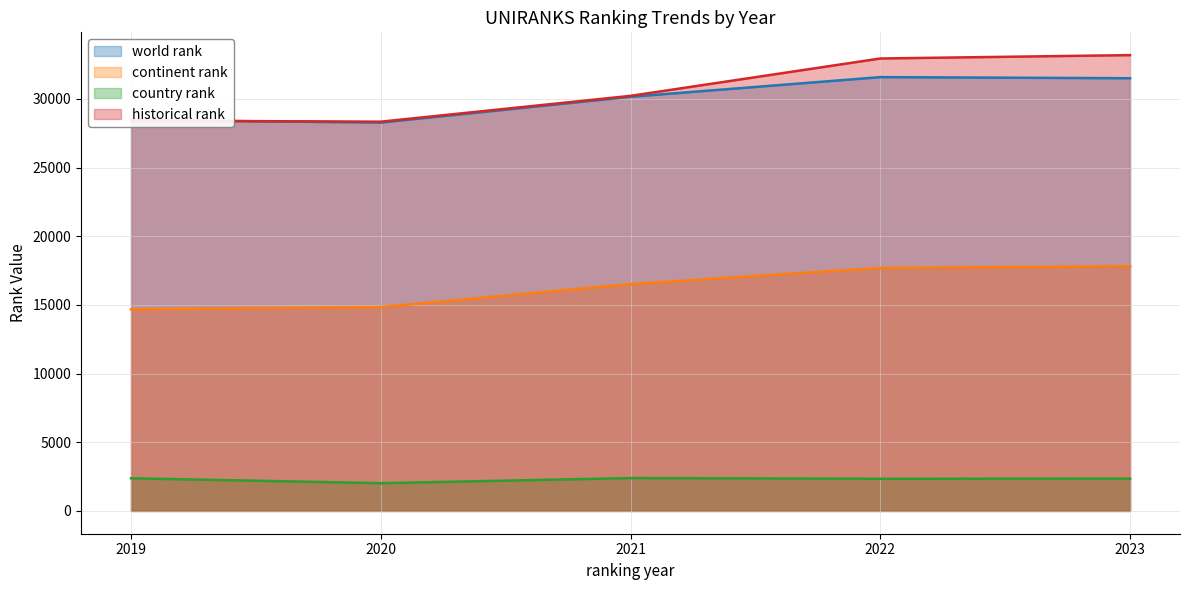

True or false: continent rank and country rank cross at least once.

False